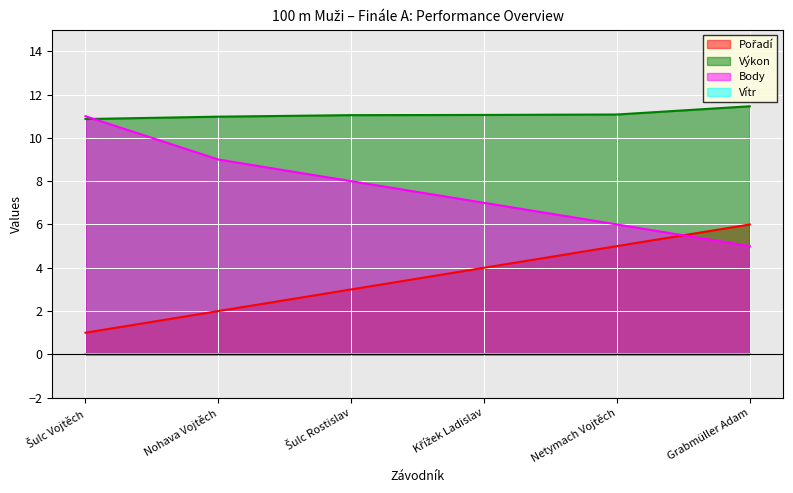

What is the minimum value for Výkon?

10.9